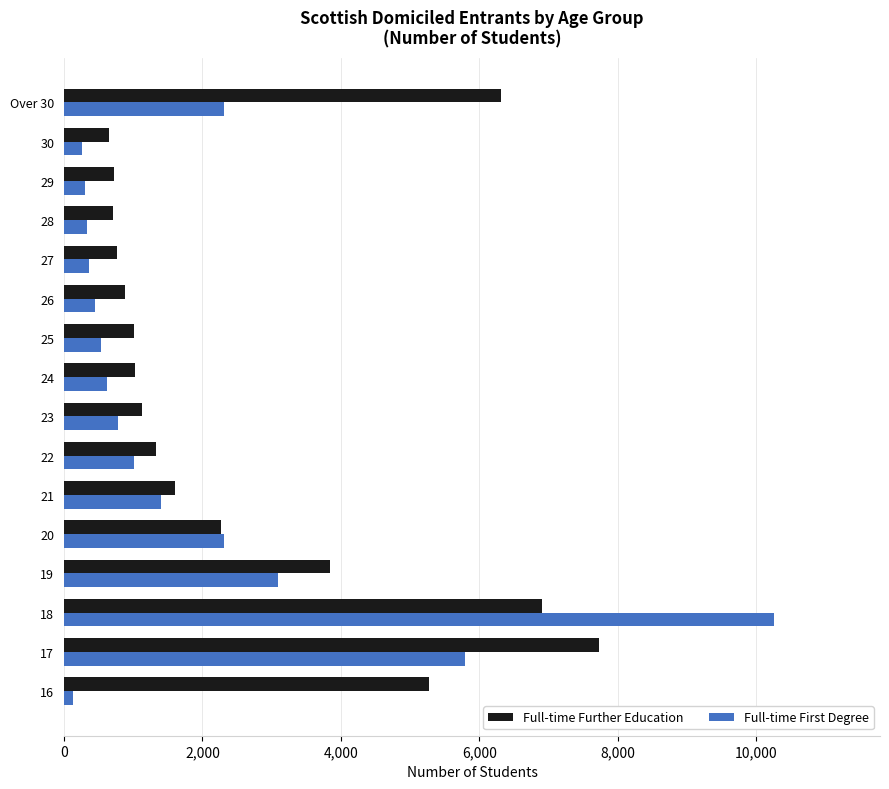

List the series in order of their overall mean, highest first.

Full-time Further Education, Full-time First Degree